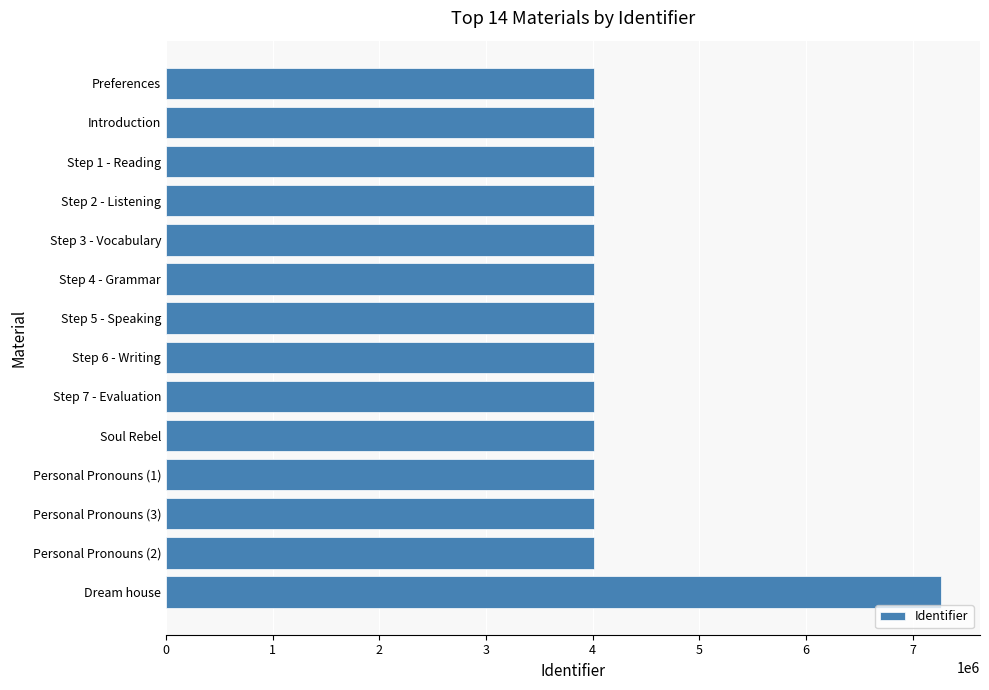

Approximately how many times larger is the value at Step 3 - Vocabulary compared to Personal Pronouns (3)?

1.0